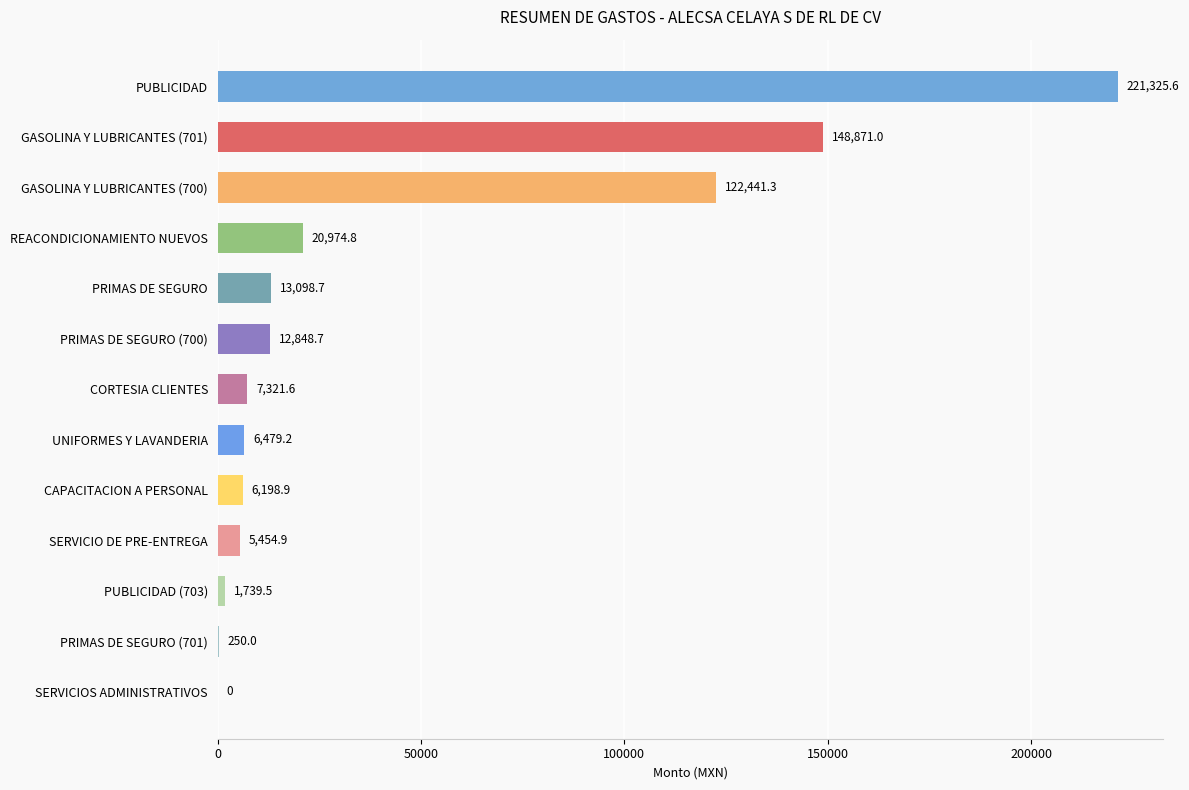

The chart shows a value of 216048.8 at GASOLINA Y LUBRICANTES (701). True or false?

False